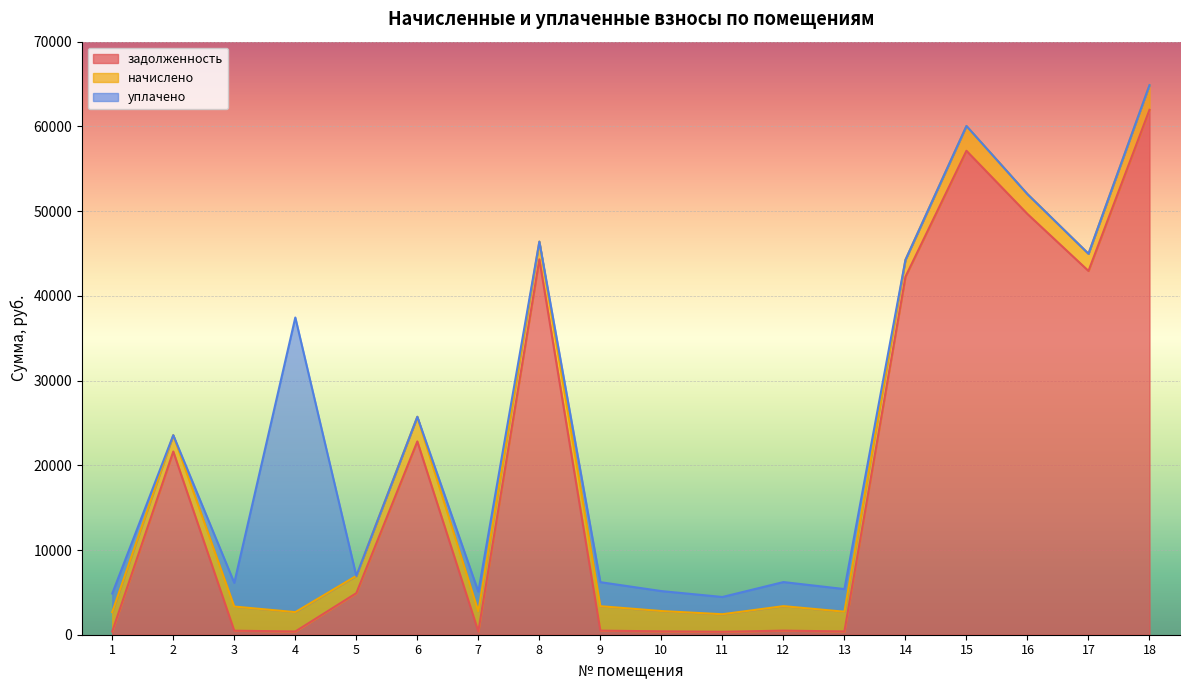

Is the value of начислено at 11 greater than the value of задолженность at 17?

No